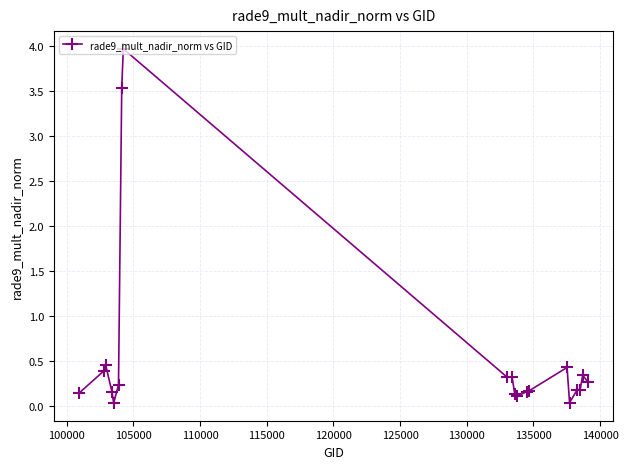

True or false: there are more than 0 points higher than both neighbors.

True